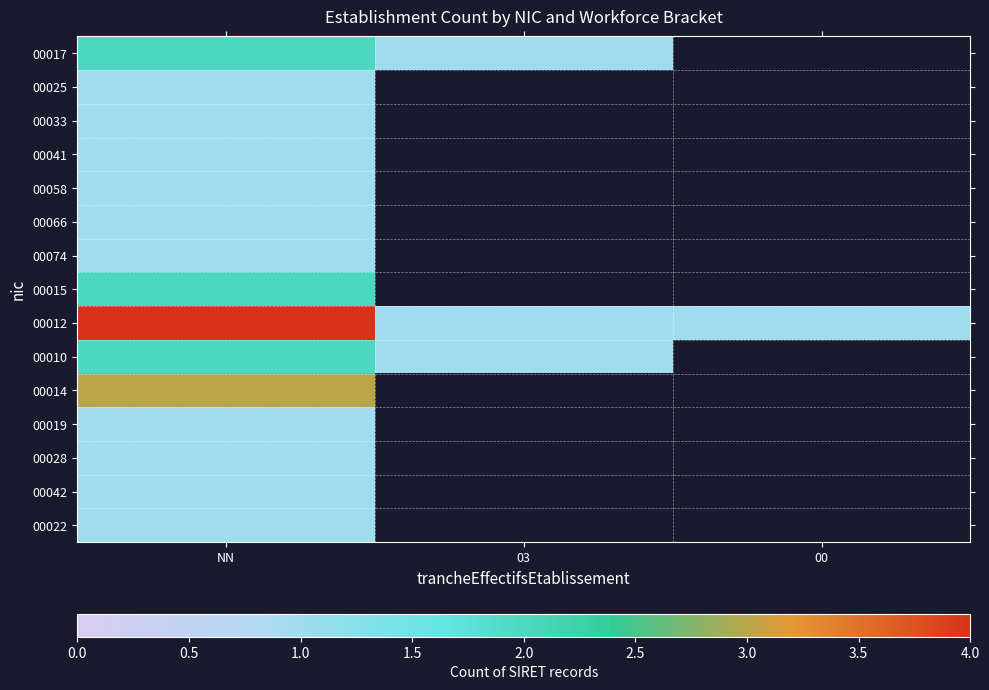

Which series changed the most between NN and 00?

00012